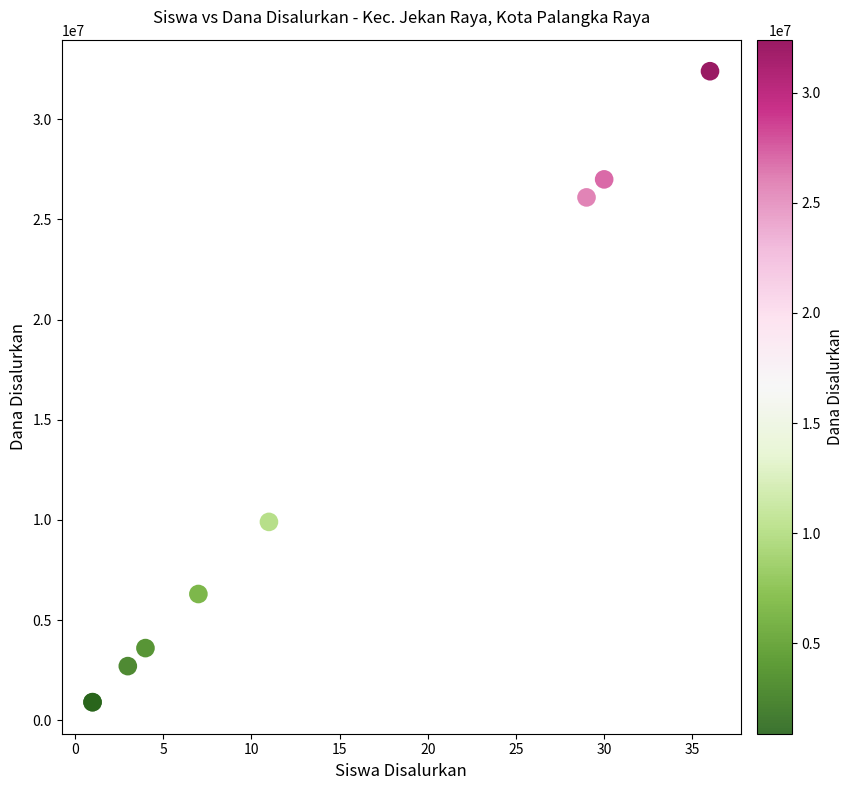

What Y value in the scatter plot is closest to 16650000?

9900000